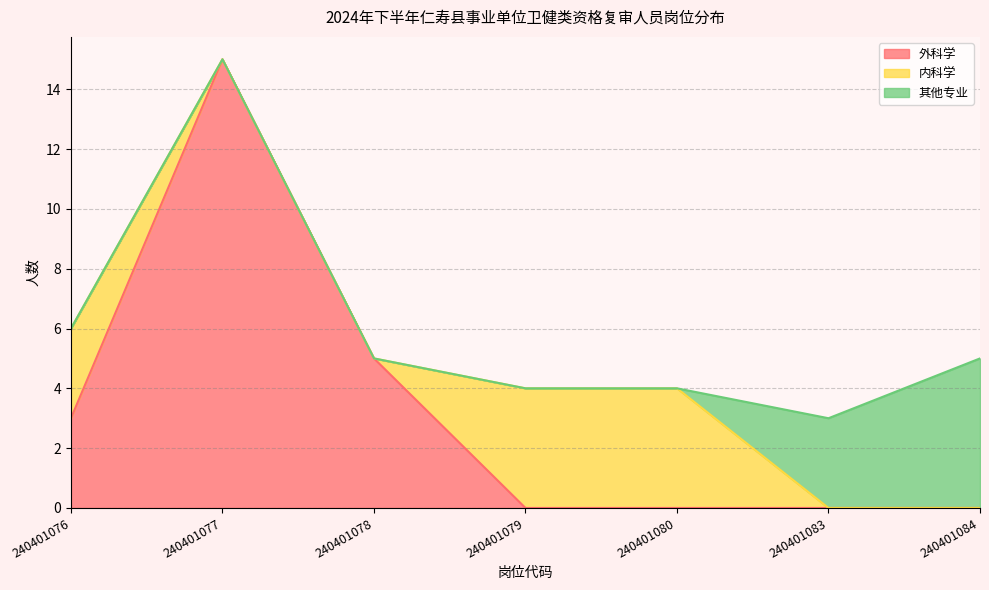

Which category has the lowest value in the 其他专业 series?

240401079